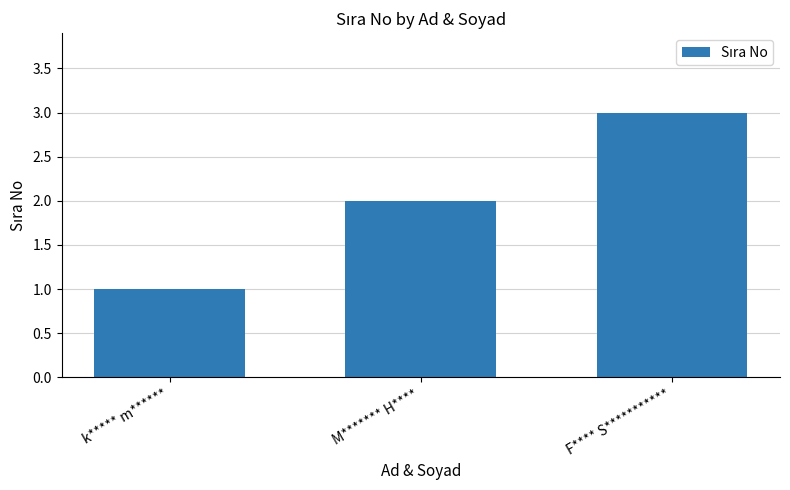

How many values are between 1 and 3?

3